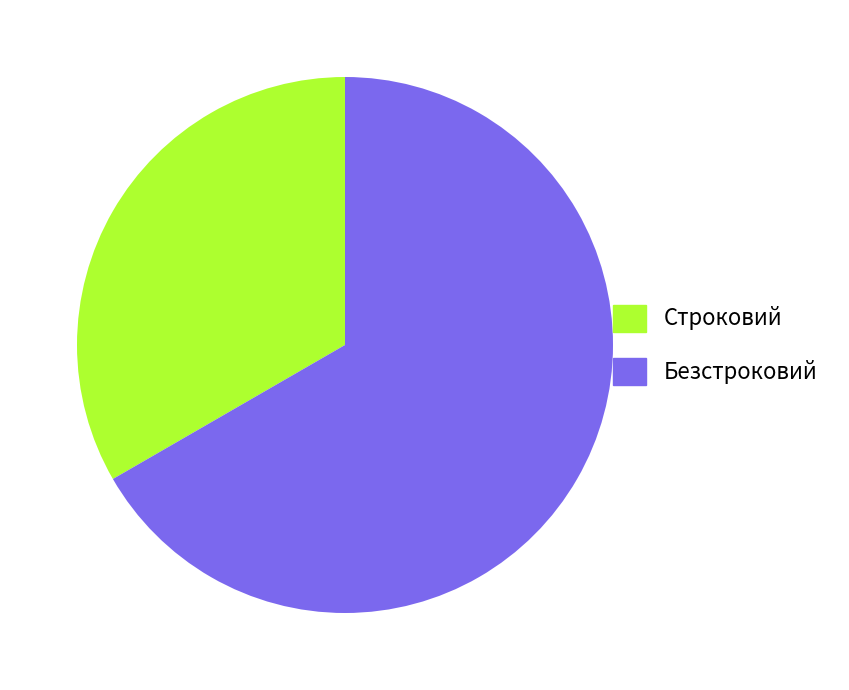

Is there a majority slice in this chart?

Yes